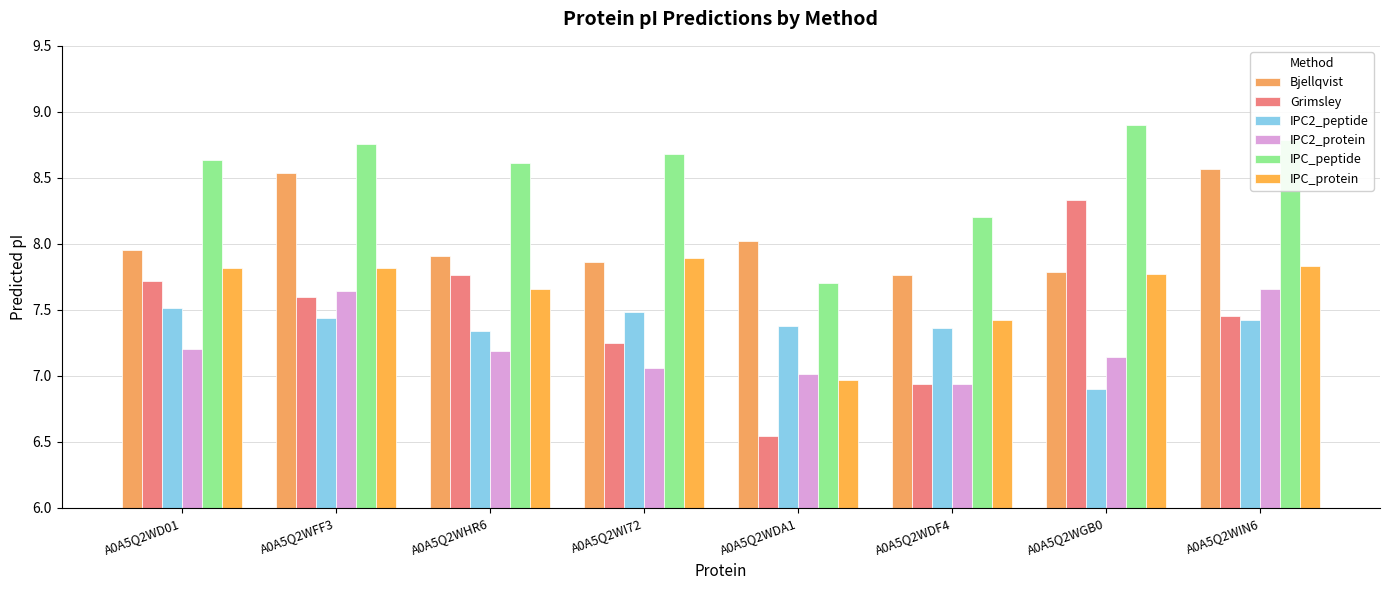

How many distinct data groups are displayed?

6